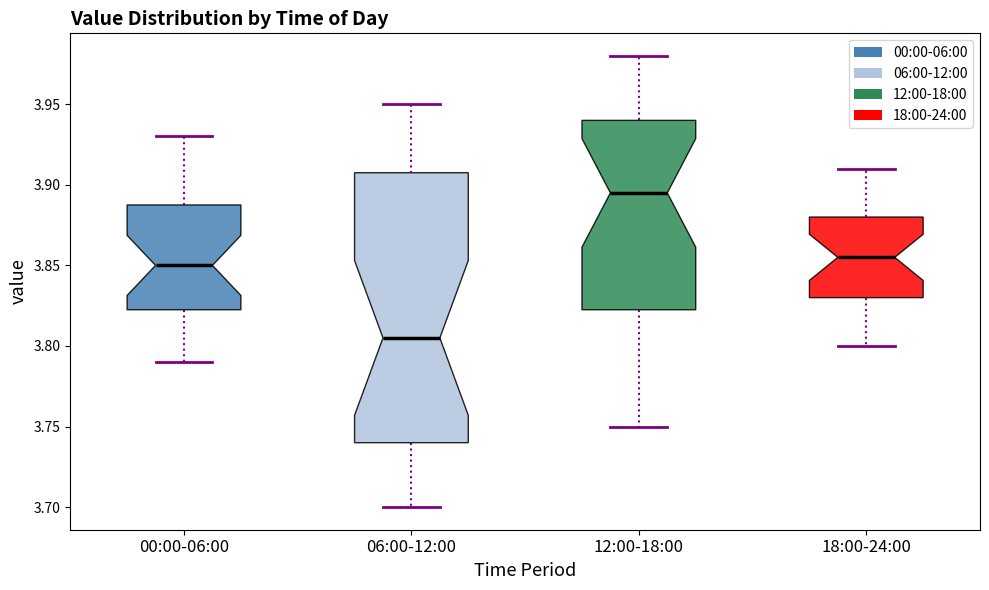

Which box has the highest median line?

12:00-18:00